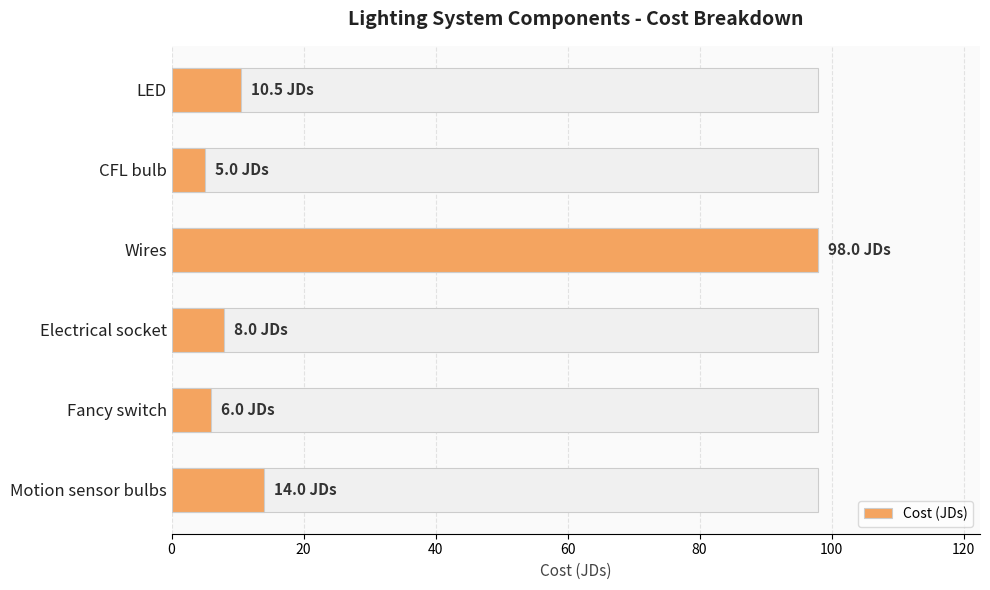

How many values are below 10?

3